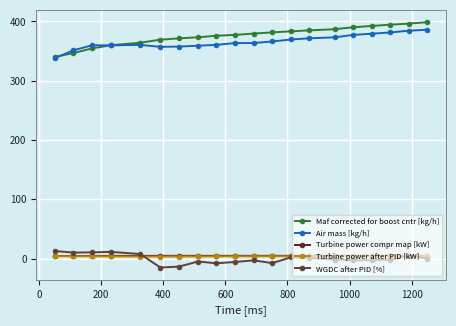

Count the number of categories in the chart.

20